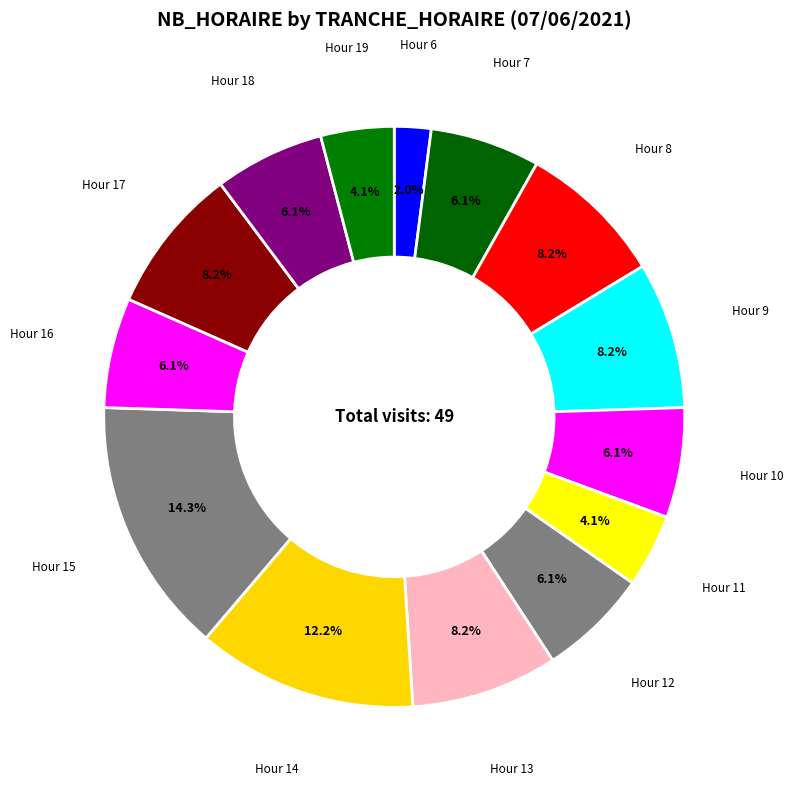

Combined, what portion of the pie is Hour 17 and Hour 14?

20.4%